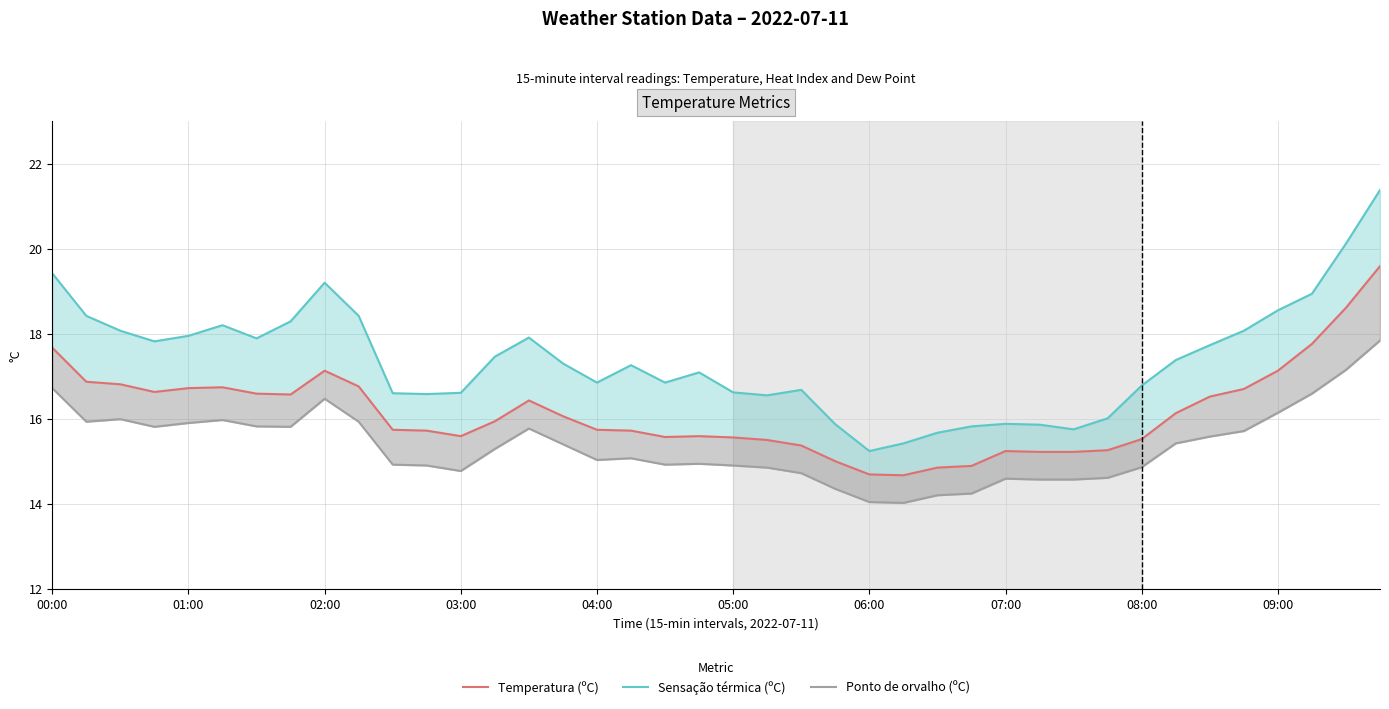

What is the value of the Ponto de orvalho (ºC) point at the 19th from the left?

14.9